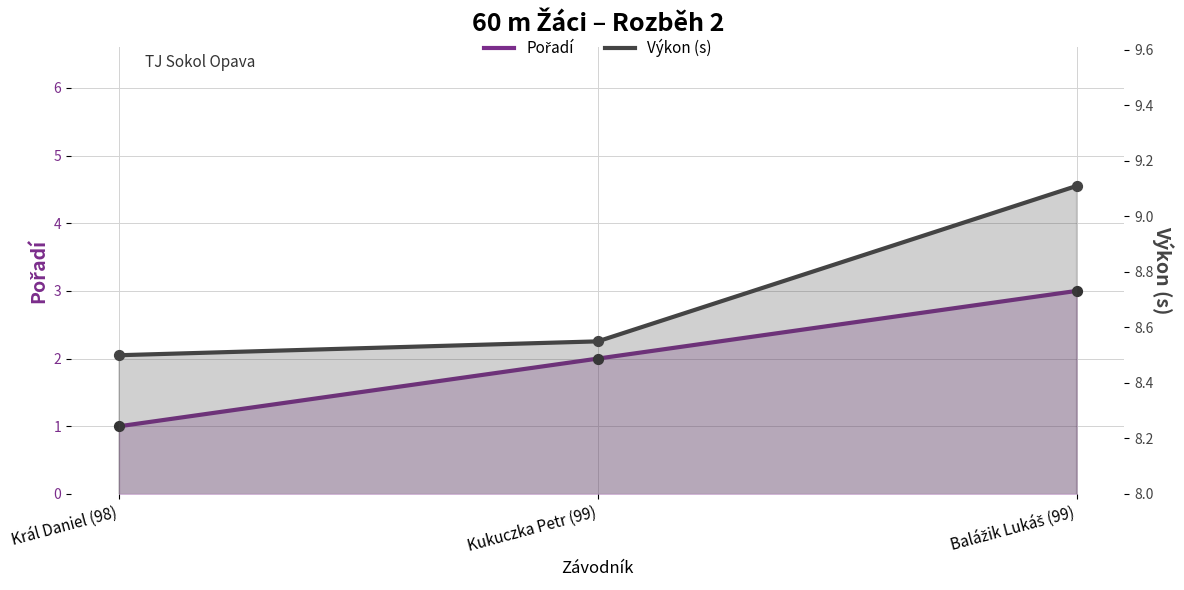

At how many categories does at least one series exceed 1?

3